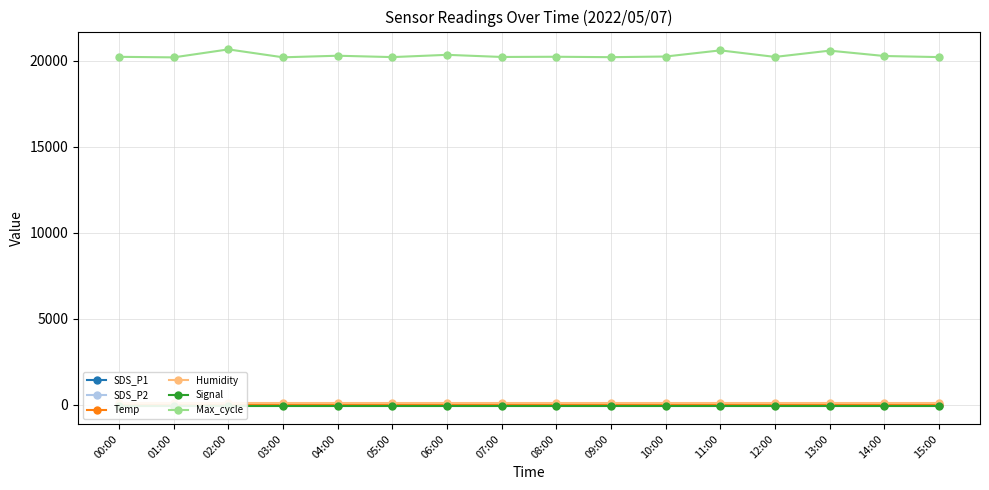

List the labels in order of Max_cycle value, largest first.

02:00, 11:00, 13:00, 06:00, 04:00, 14:00, 10:00, 08:00, 00:00, 12:00, 07:00, 05:00, 15:00, 09:00, 03:00, 01:00